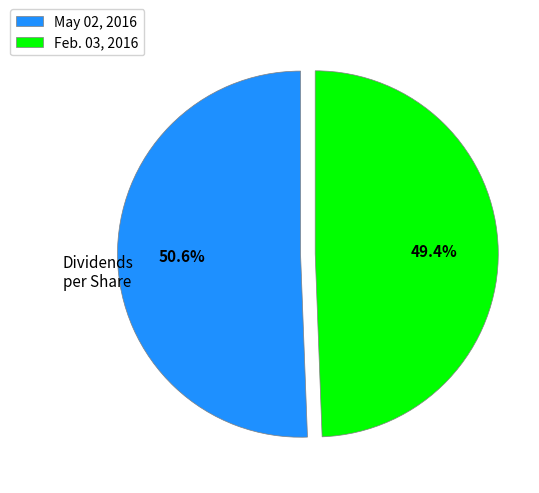

Which slice is the largest?

May 02, 2016